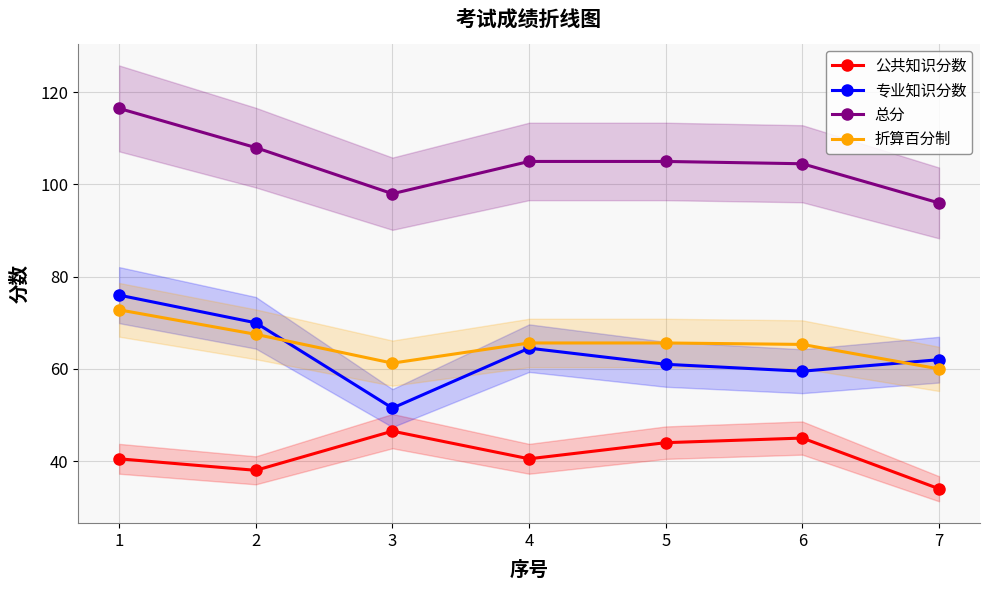

Is the value of 总分 at 2 greater than the value of 专业知识分数 at 3?

Yes